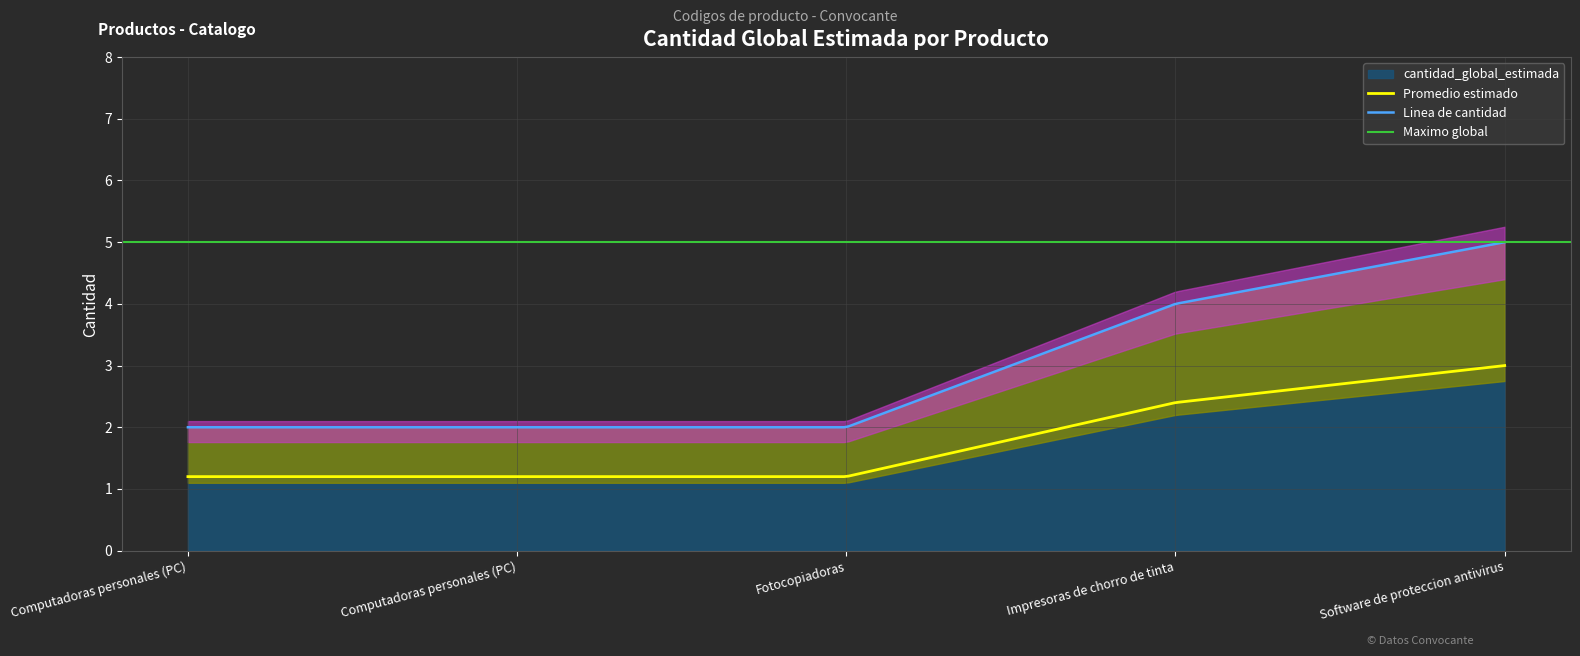

What is the value of the 1st point from the left?

2